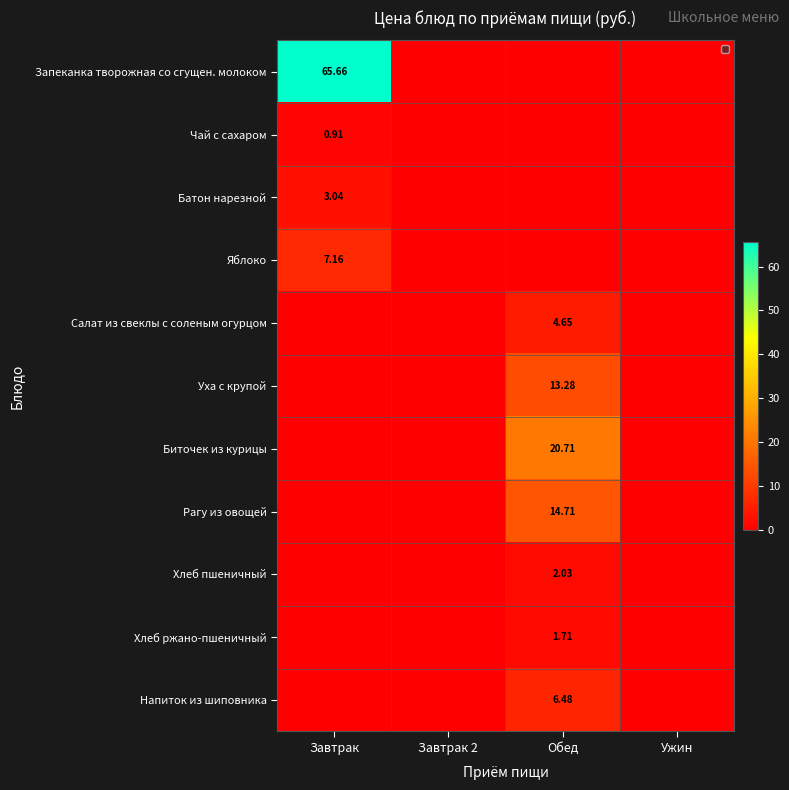

List the labels in order of Напиток из шиповника value, largest first.

Обед, Завтрак, Завтрак 2, Ужин